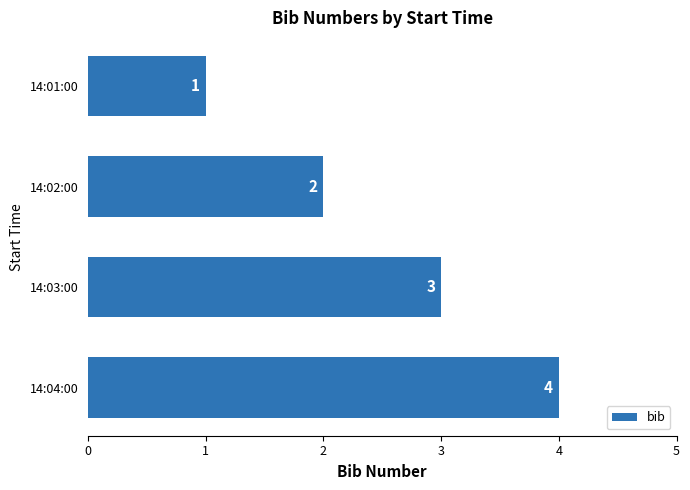

What is the value of the 2nd bar from the top?

2